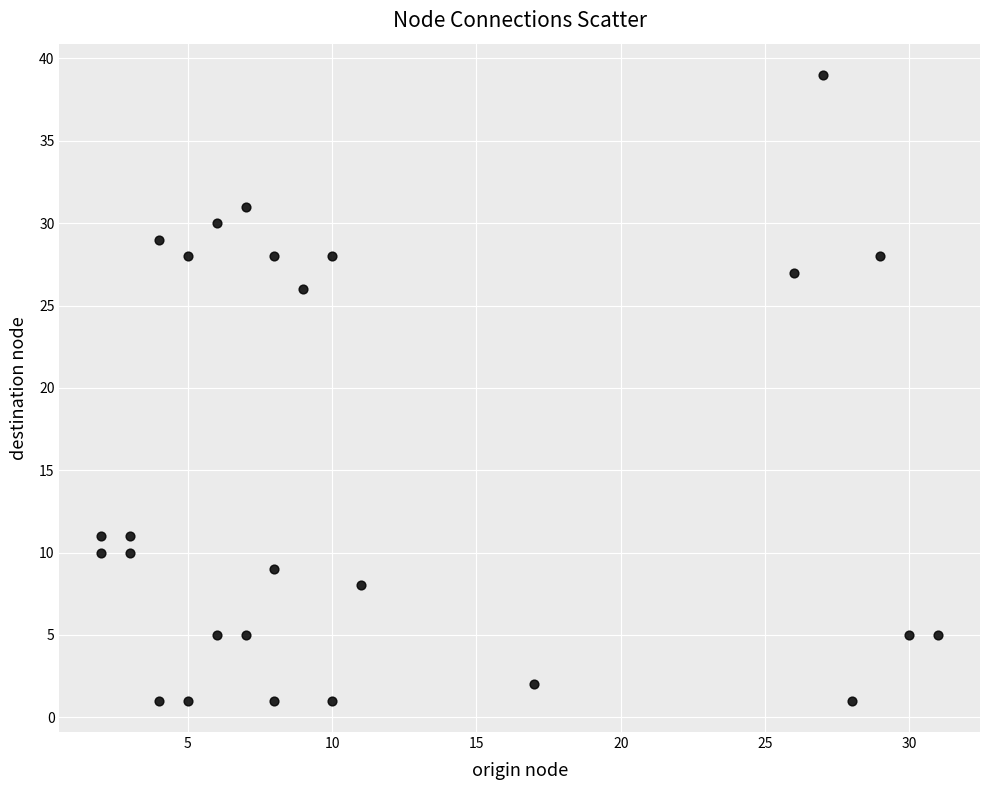

What Y value in the scatter plot is closest to 20?

26